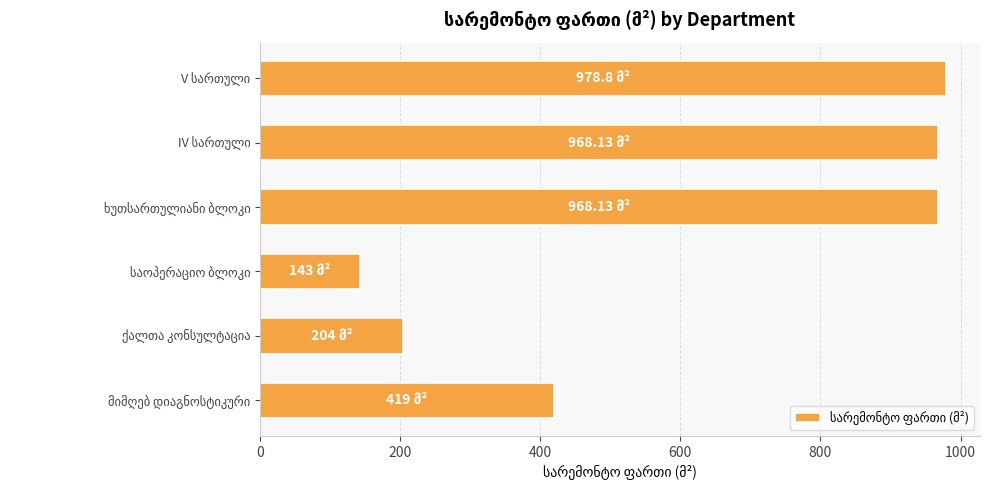

What is the difference between the second highest and second lowest values?

764.1